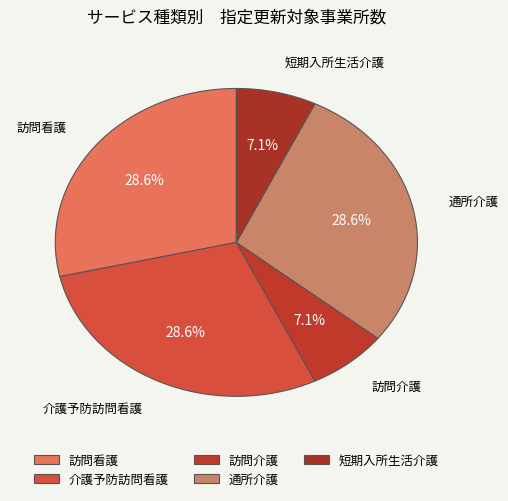

Does 通所介護 represent more than half of the total?

No